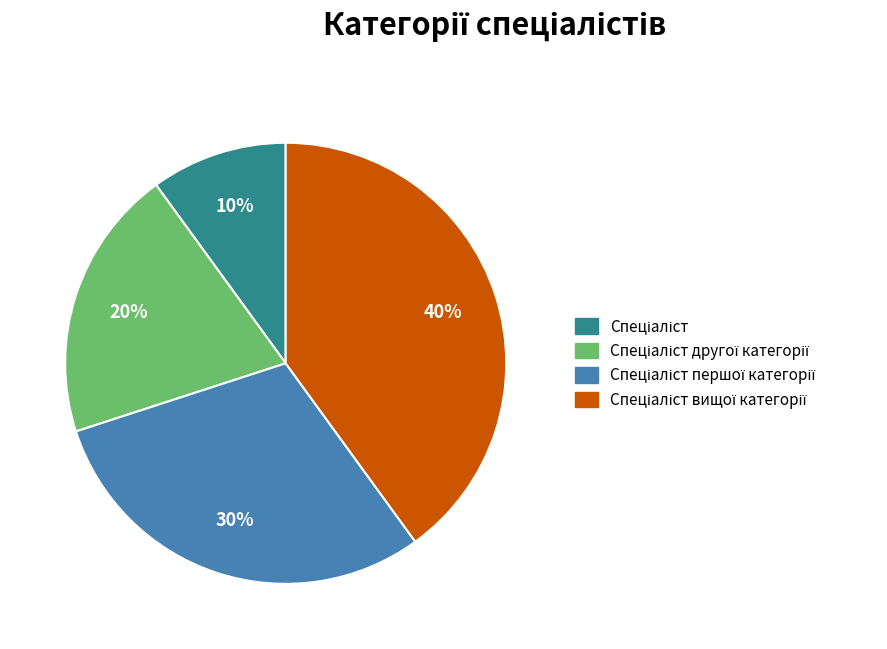

To the nearest percent, what is the difference between the largest and smallest slice percentages?

30%